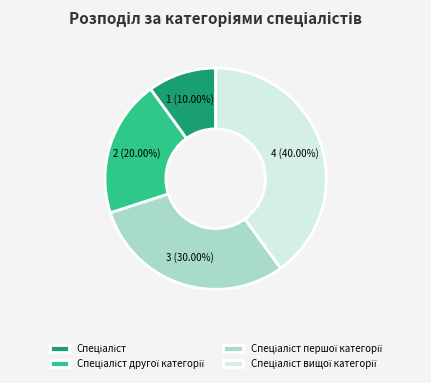

Does any single category account for the majority?

No